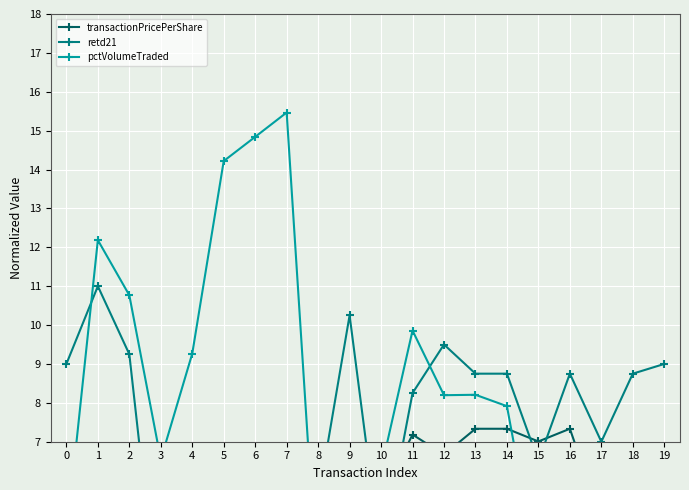

After their last crossing, which series has the higher values: retd21 or pctVolumeTraded?

retd21